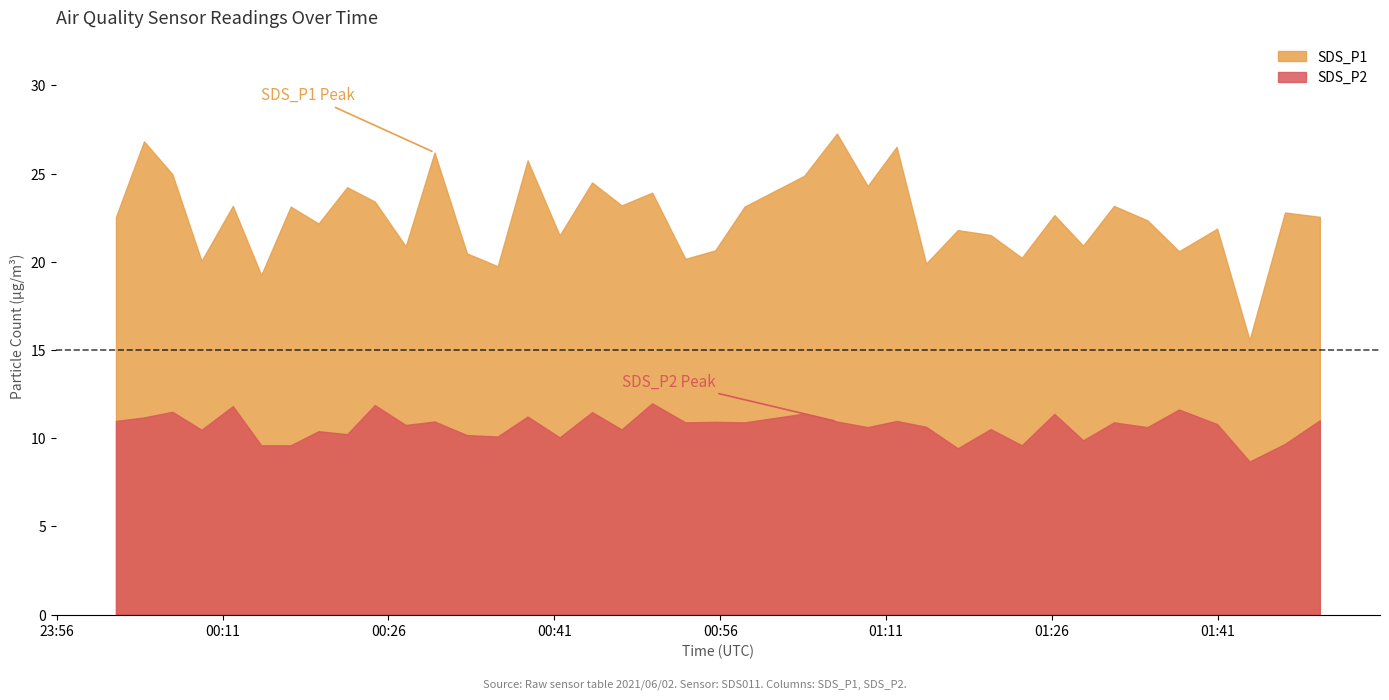

At which category is the sum across all series the highest?

2021/06/02 01:06:33